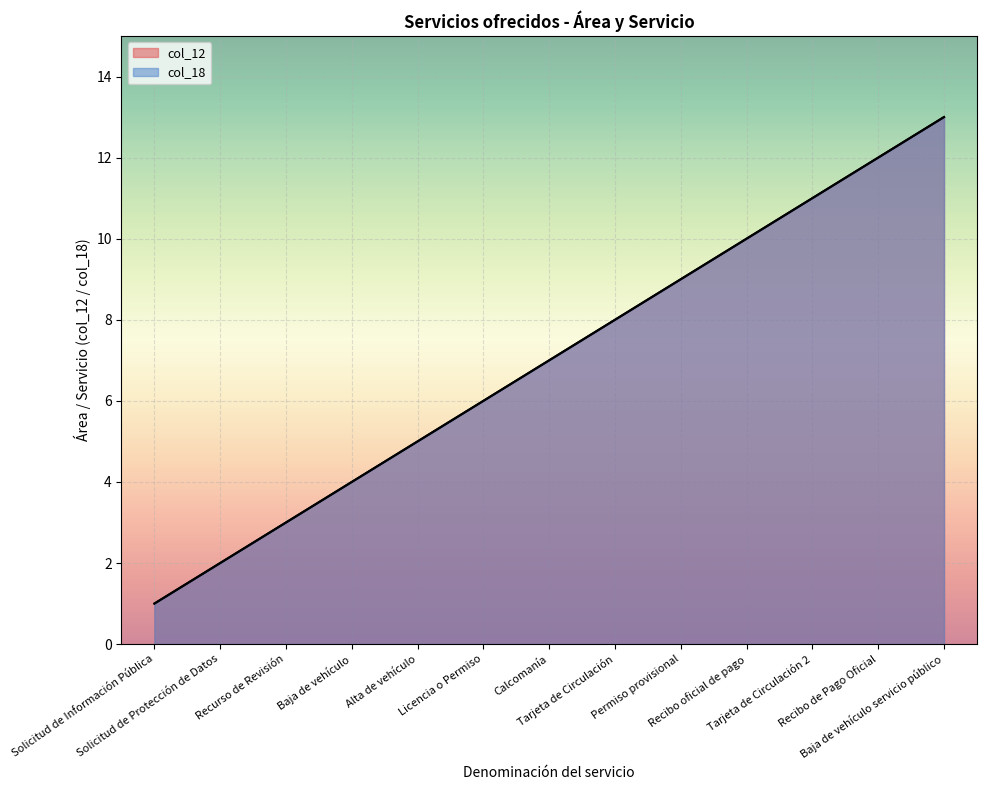

The value of col_18 at Recurso de Revisión is 4. True or false?

False